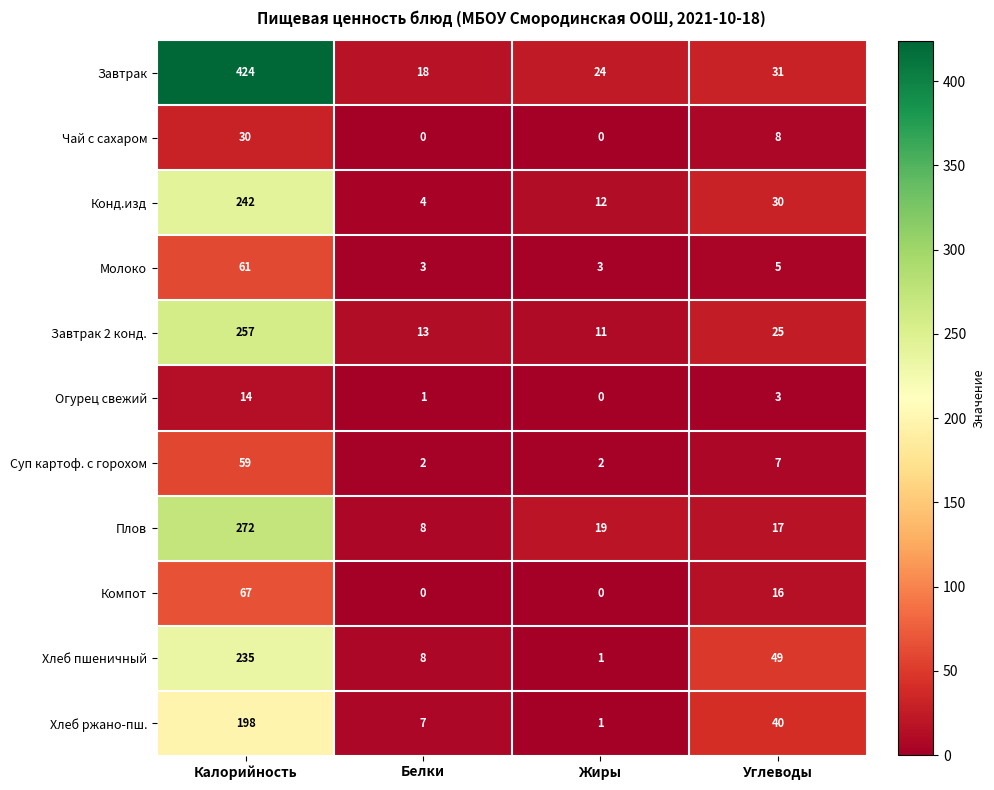

What is the average value of the Завтрак series?

124